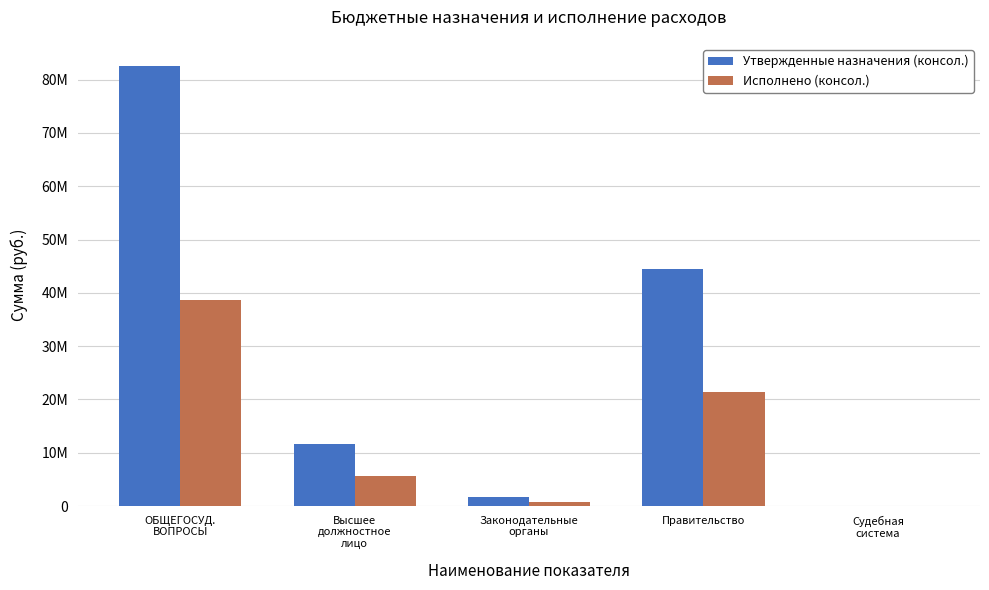

What are all the series names shown in the legend?

Утвержденные назначения (консол.), Исполнено (консол.)